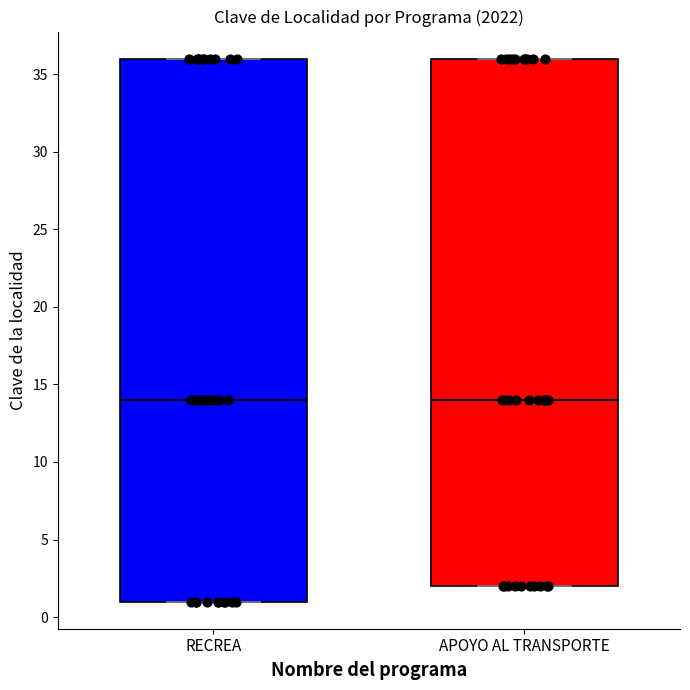

Reading left to right, read every box against the y-axis: the position of its median line, the range the box covers, and the ends of its whiskers. The values are not printed on the chart, so give them approximately, as read against the axis.

RECREA: median 14, box 1 to 36, whiskers 1 to 36
APOYO AL TRANSPORTE: median 14, box 2 to 36, whiskers 2 to 36